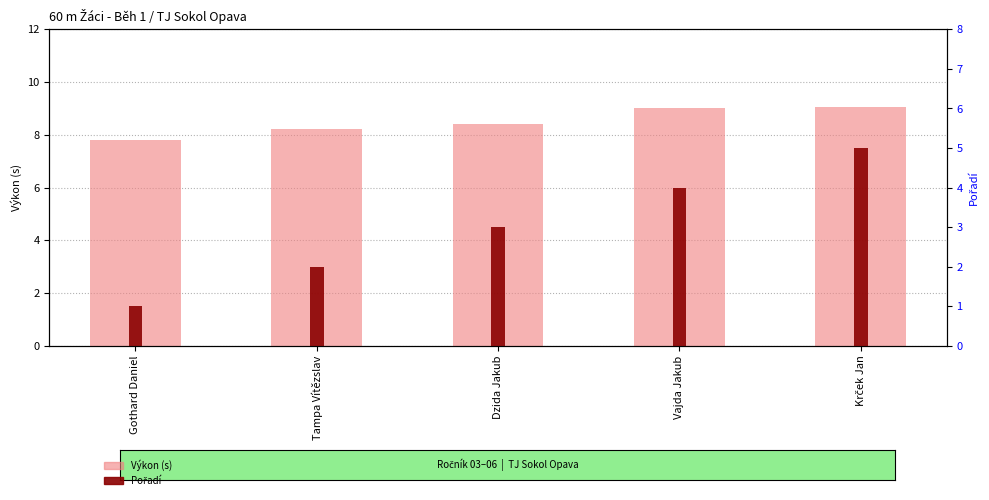

Are the bars horizontal?

No